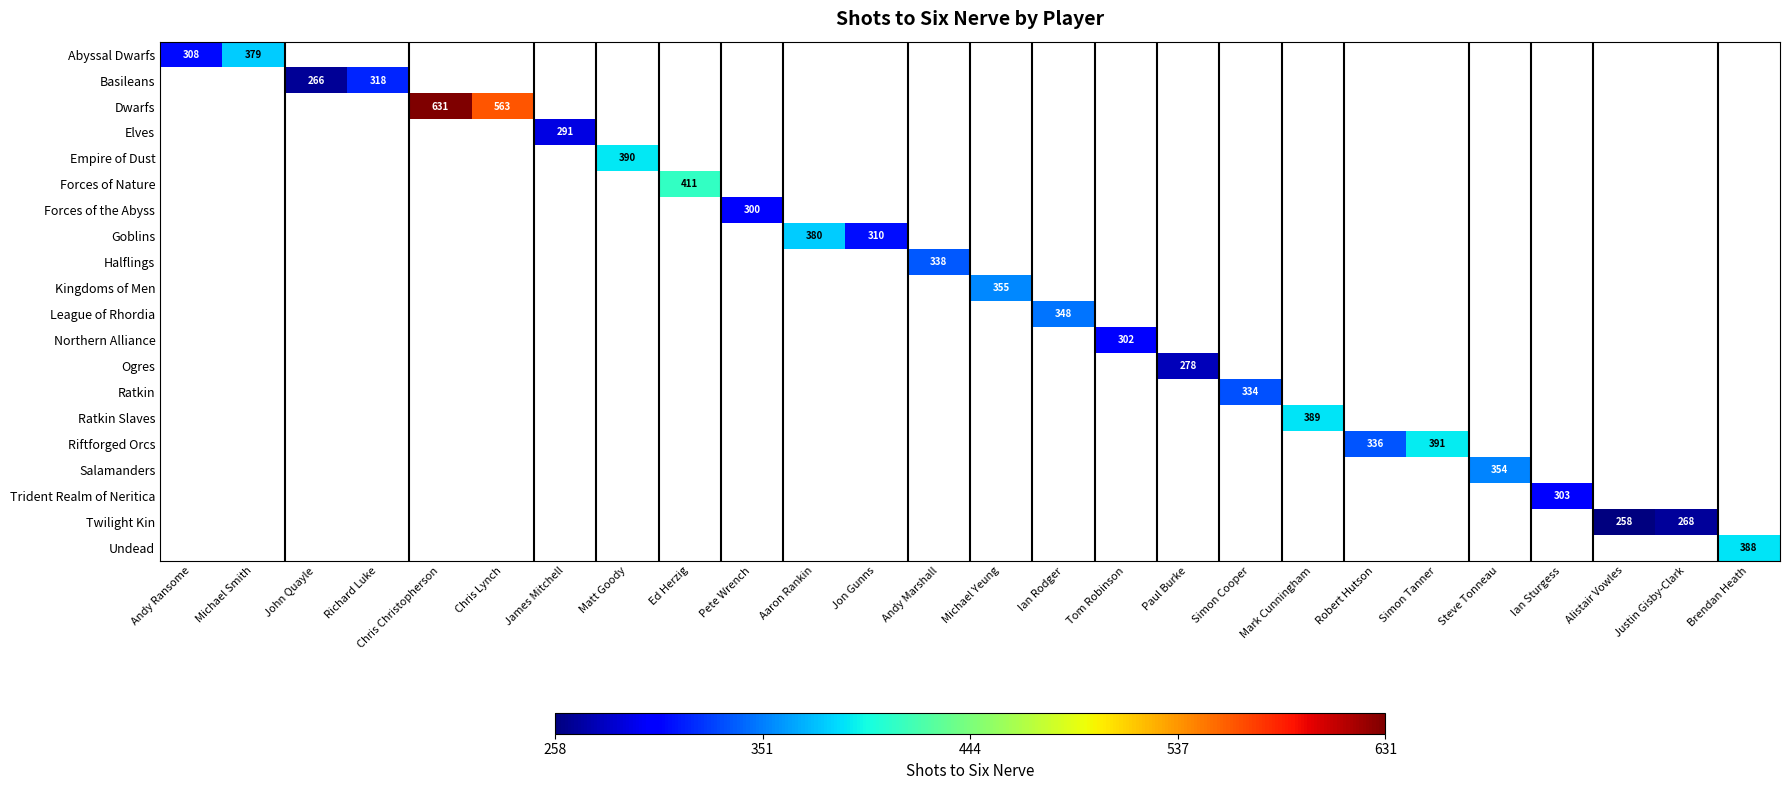

How many values in Kingdoms of Men are above zero?

1